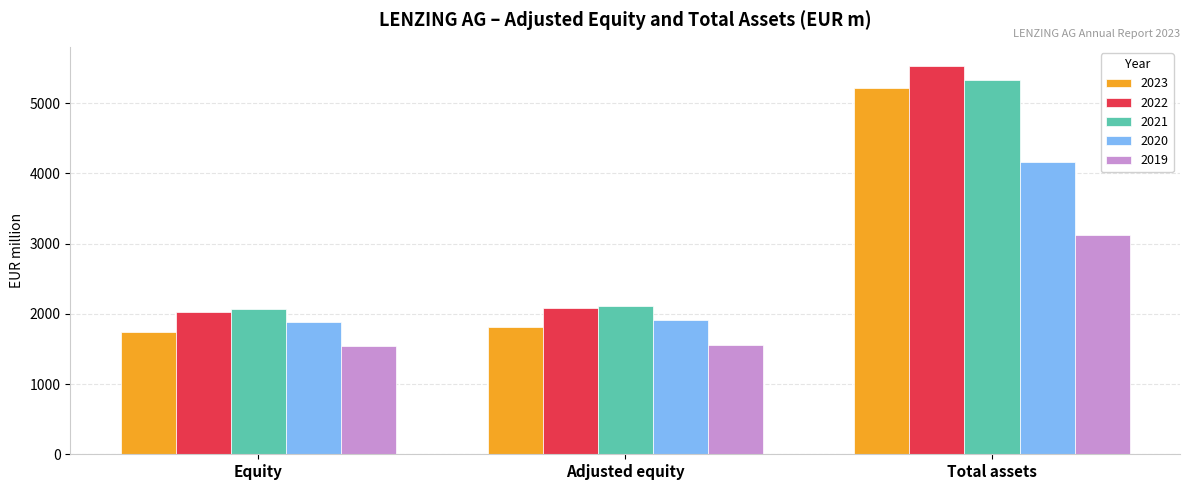

How many groups of bars are there?

3